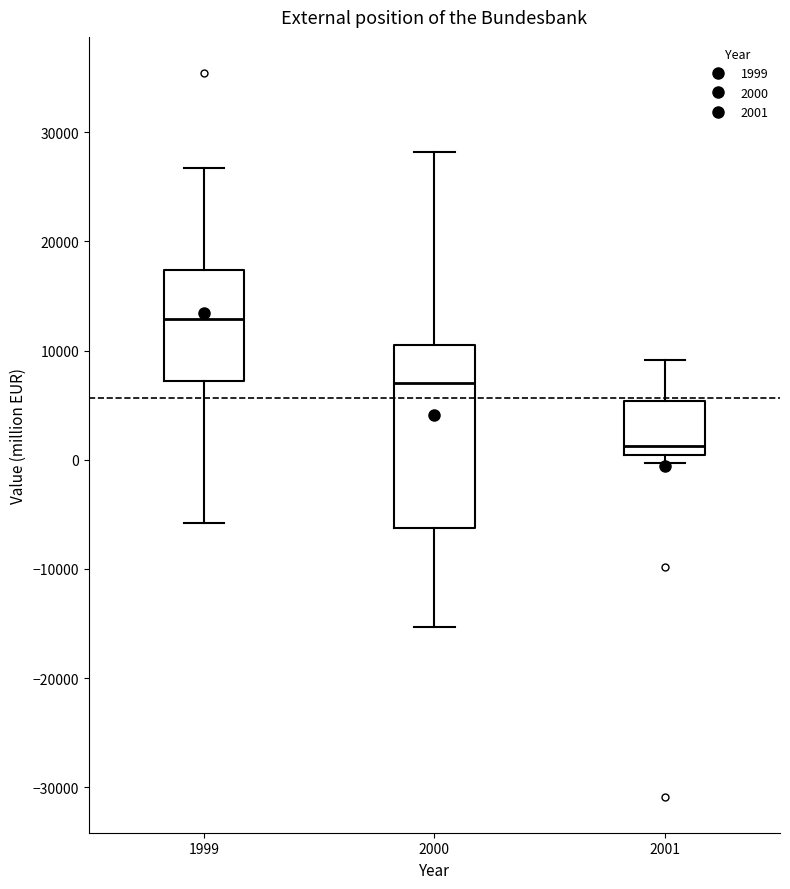

Which box is the tallest, from its lower edge to its upper edge?

2000